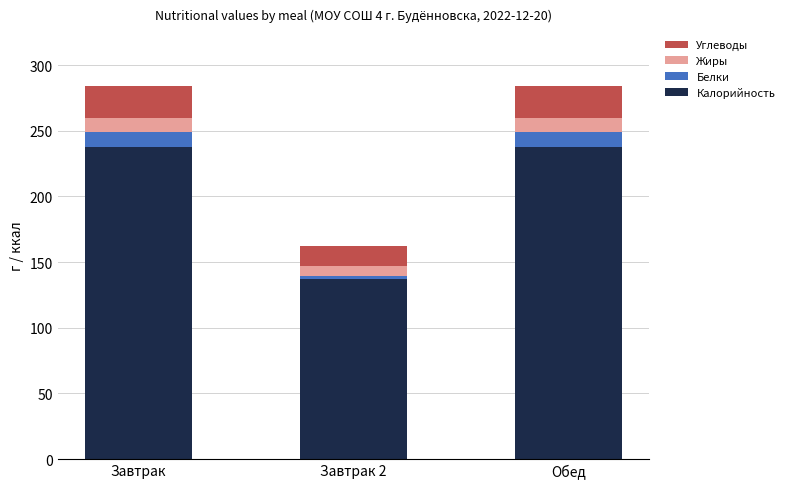

The value of Калорийность at Завтрак is 375.5. True or false?

False